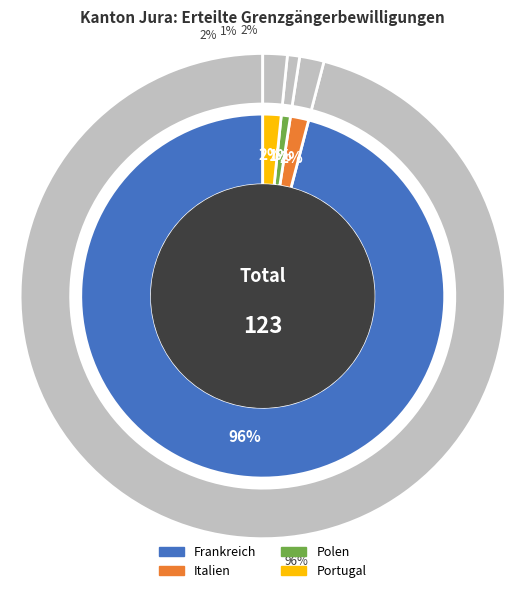

The Portugal slice represents 2% of the pie. True or false?

True